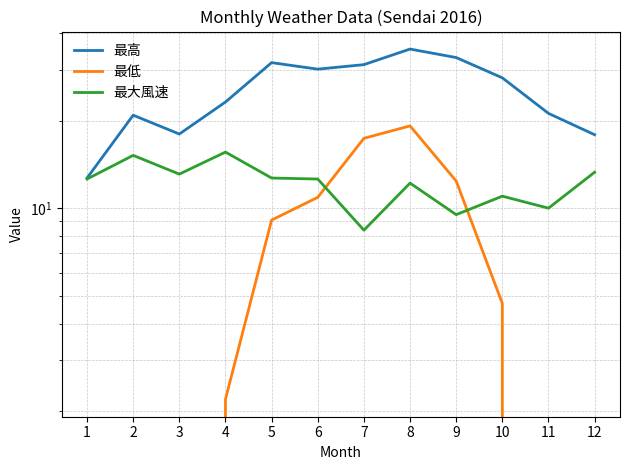

What is the value of the 最低 point at the 5th from the left?

9.1